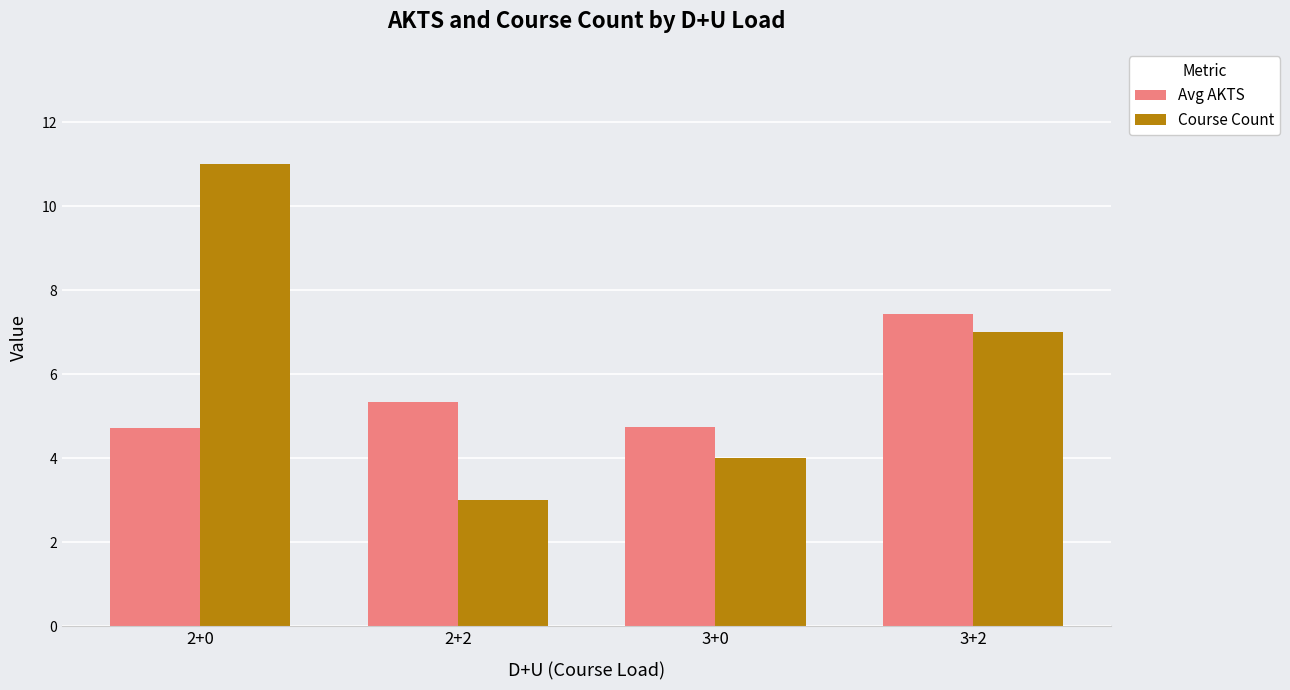

Rank the series by their average value, from lowest to highest.

Avg AKTS, Course Count